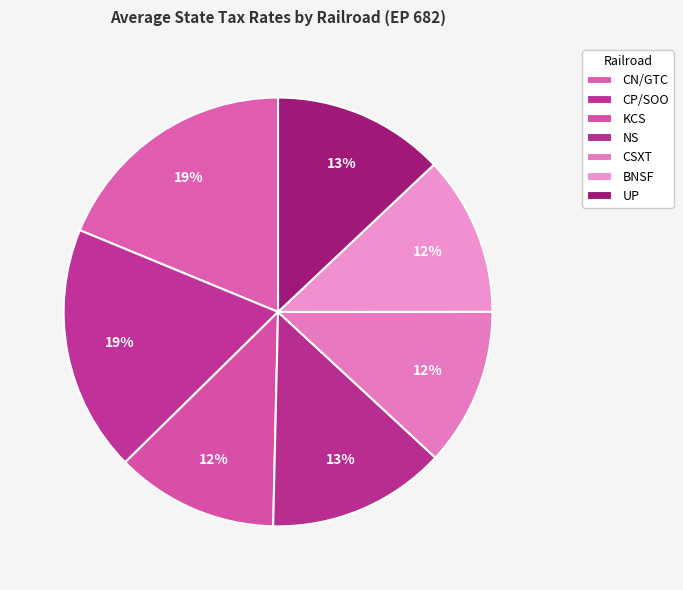

Is the sum of KCS and UP greater than half?

No